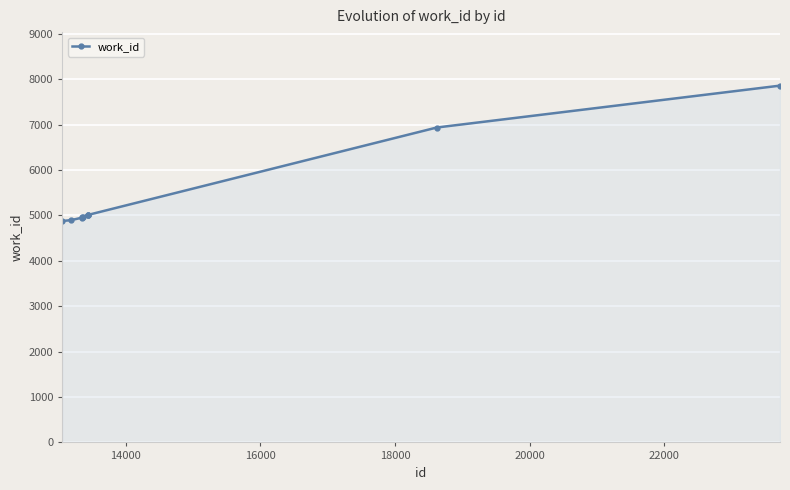

What is the value of the 9th point from the left?

6934